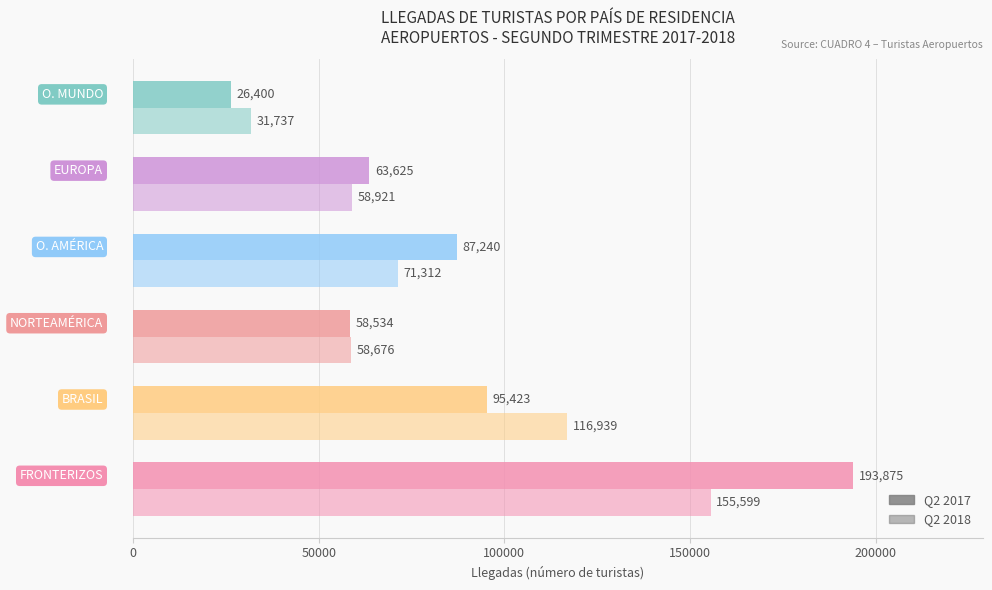

How many values in the Q2 2018 series are below 71312?

3